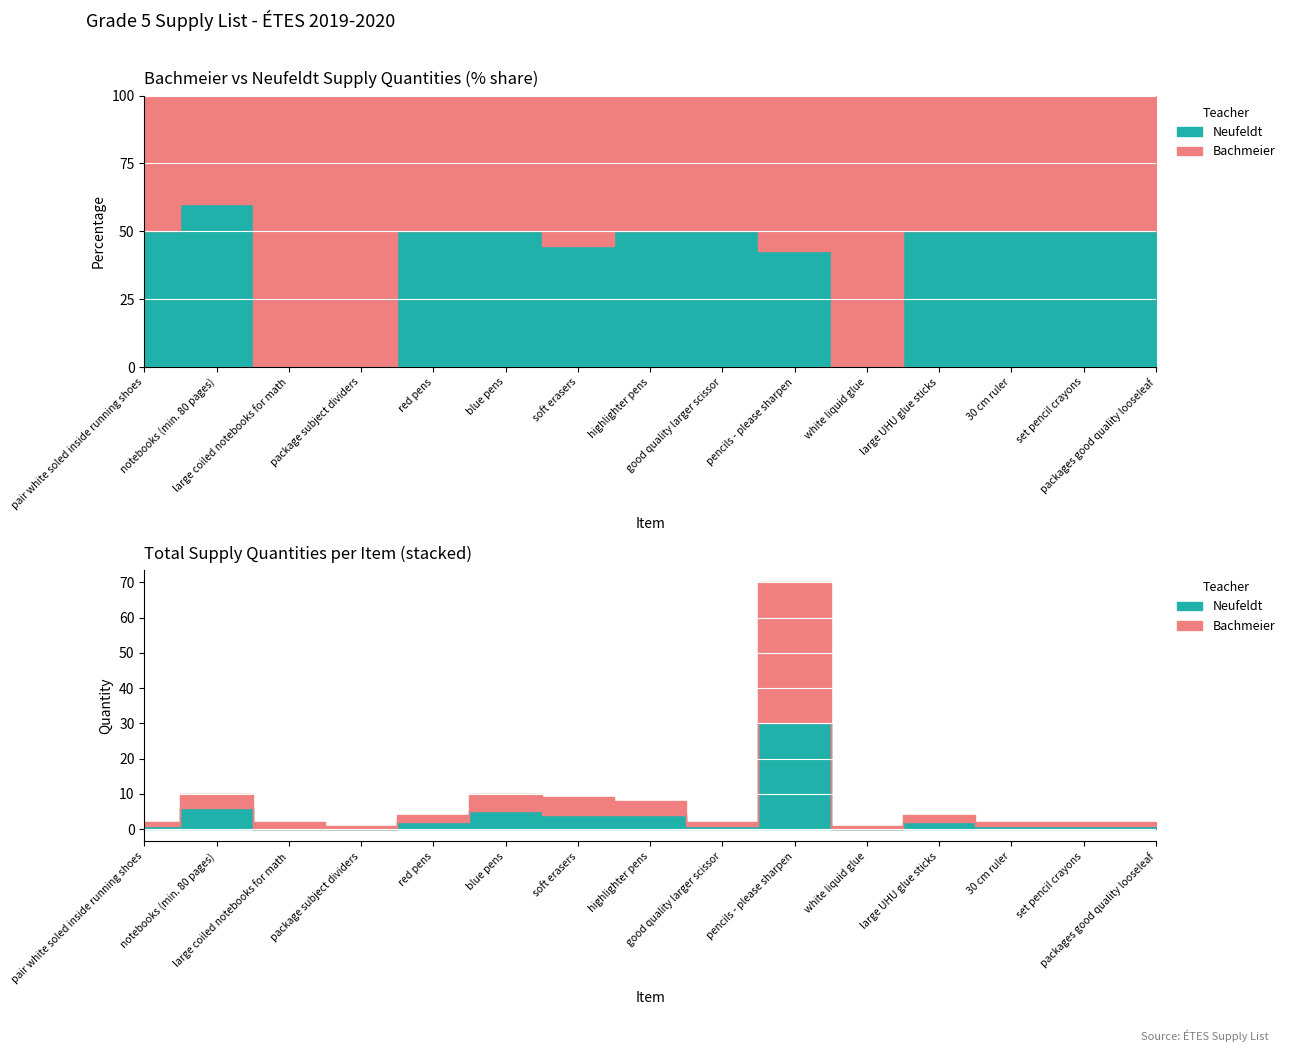

True or false: Neufeldt and Bachmeier intersect in this chart.

True